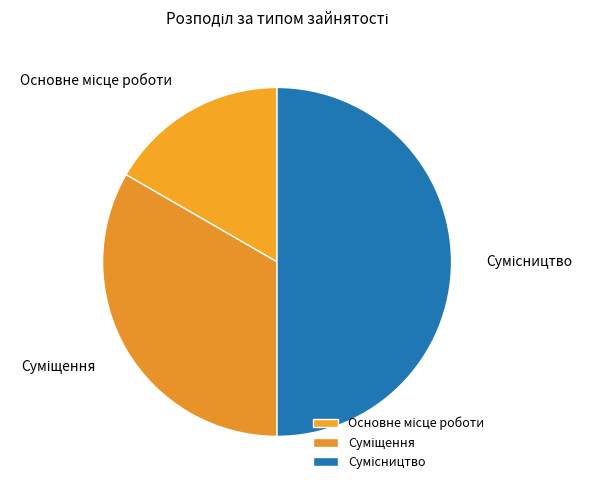

Count the number of slices in the pie.

3